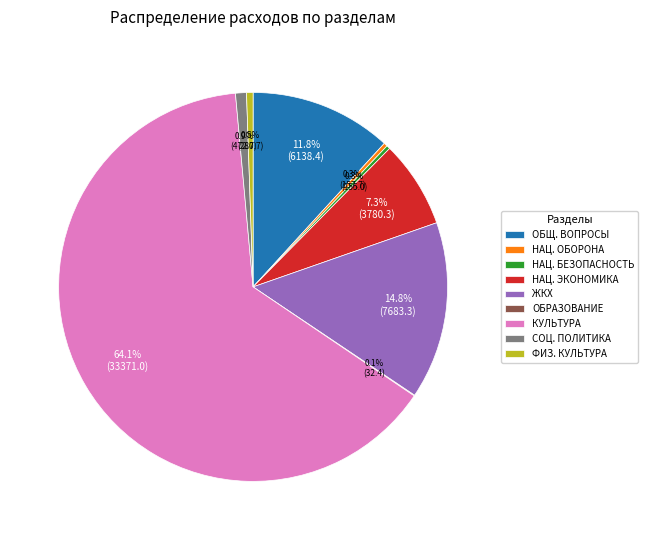

Which slice is the largest?

КУЛЬТУРА